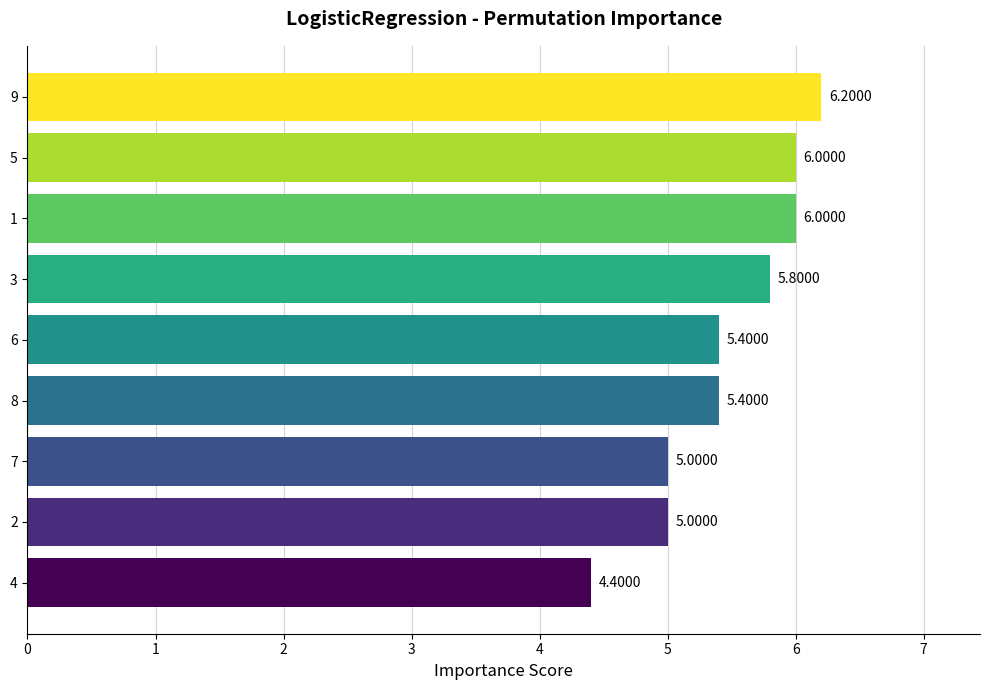

What is the change in value from 8 to 5?

+0.6